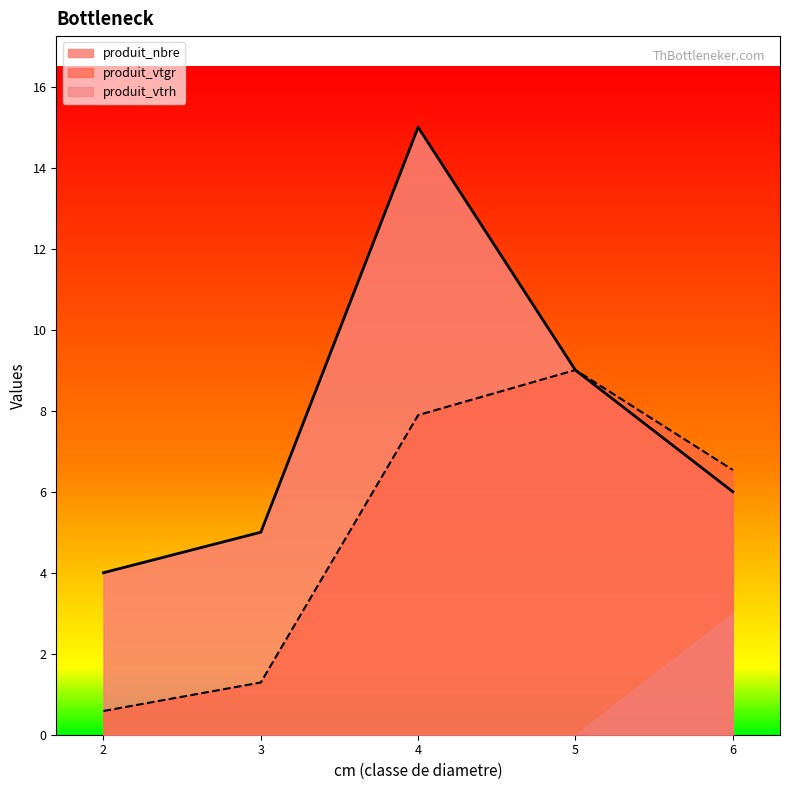

At which label does produit_vtgr first exceed 6?

4